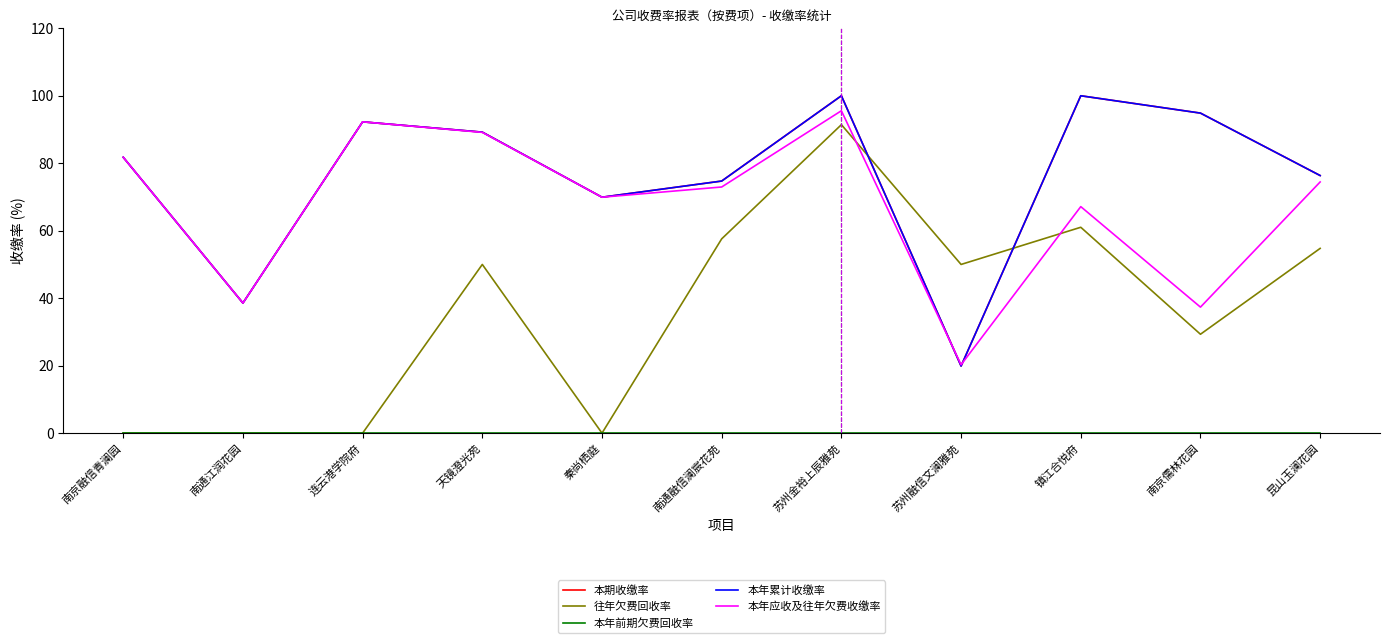

At which category does 本年累计收缴率 reach its first local peak?

连云港学院府